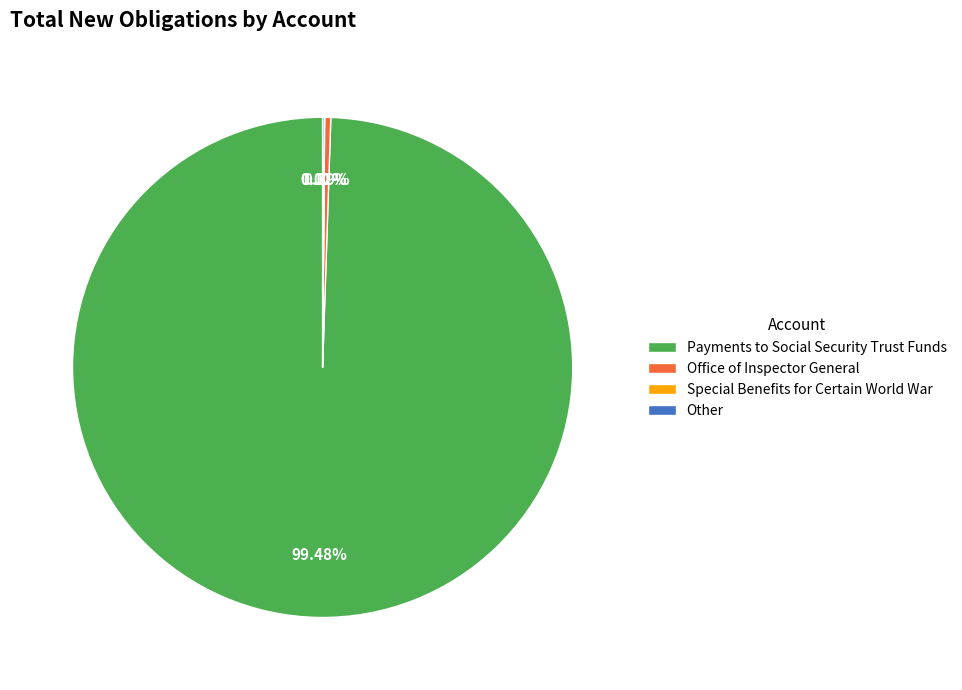

To the nearest percent, what is the difference between the largest and smallest slice percentages?

99%